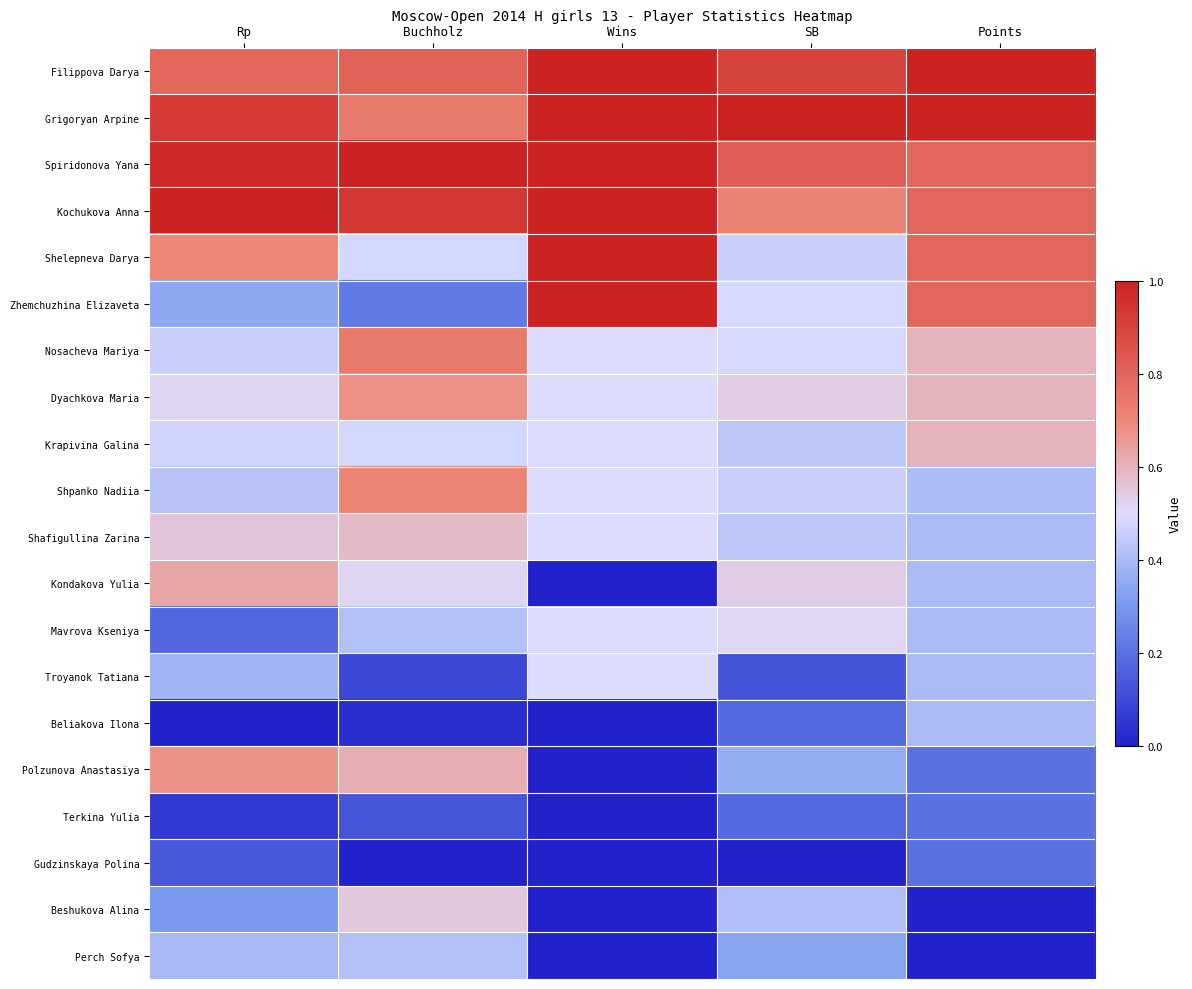

True or false: Gudzinskaya Polina has a value of -0.1 at Wins.

False